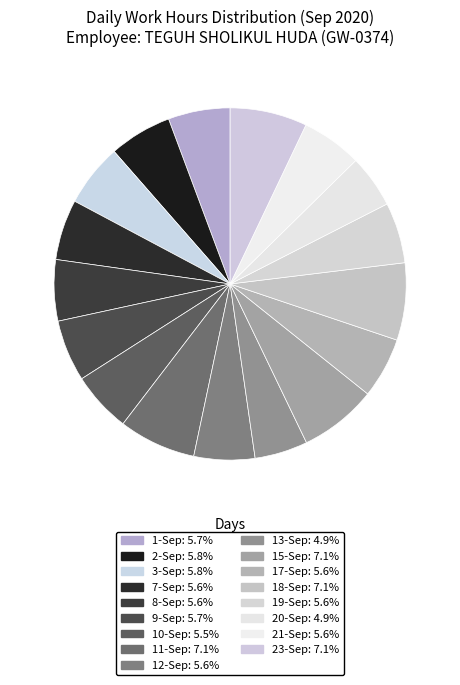

What is the smallest slice in the pie chart?

20-Sep